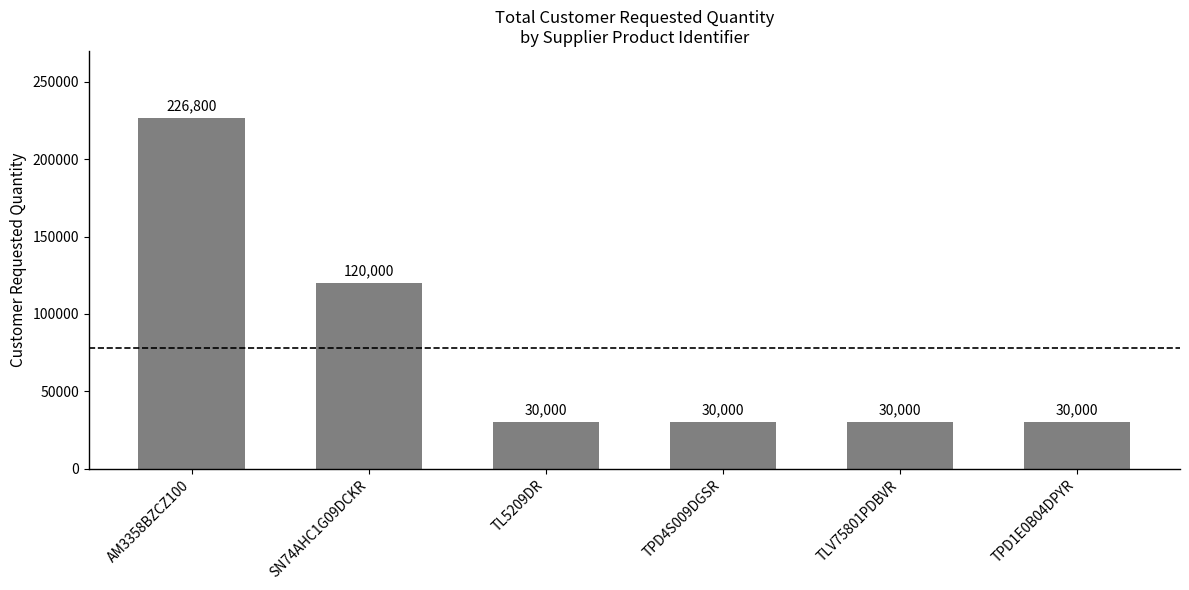

What is the sum of all values?

466800